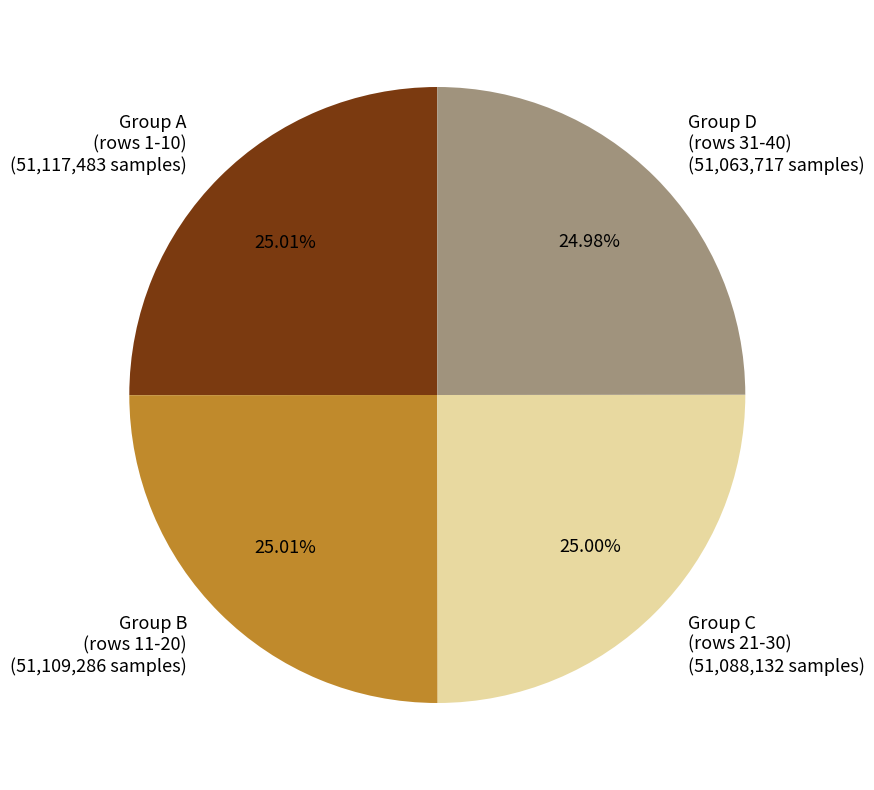

Does any single category account for the majority?

No